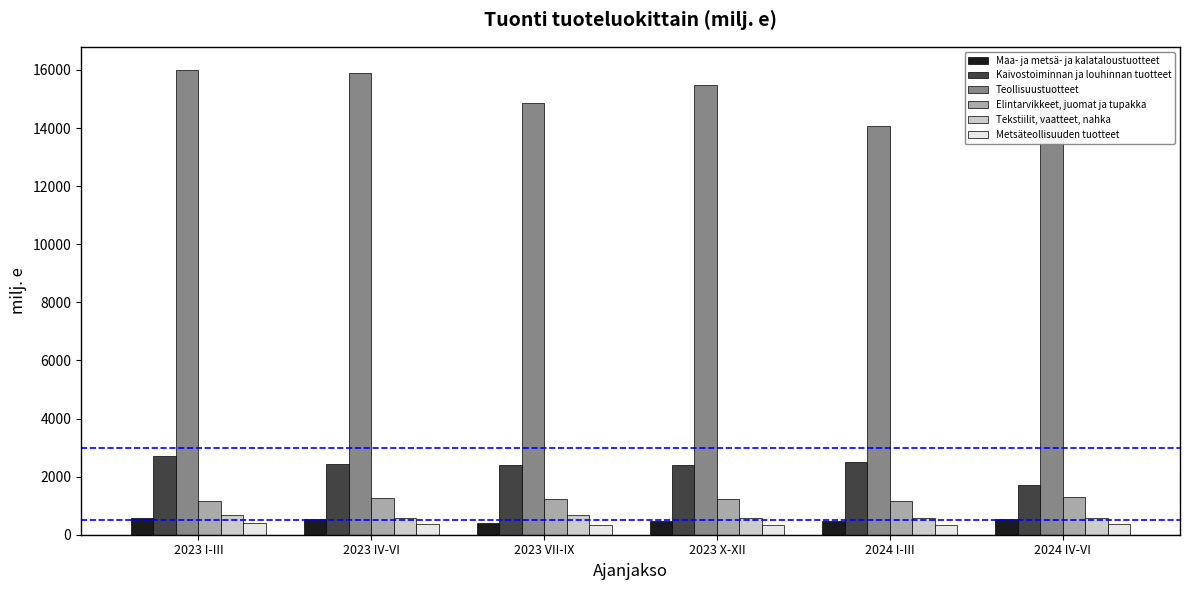

How many bars are there in each group?

6